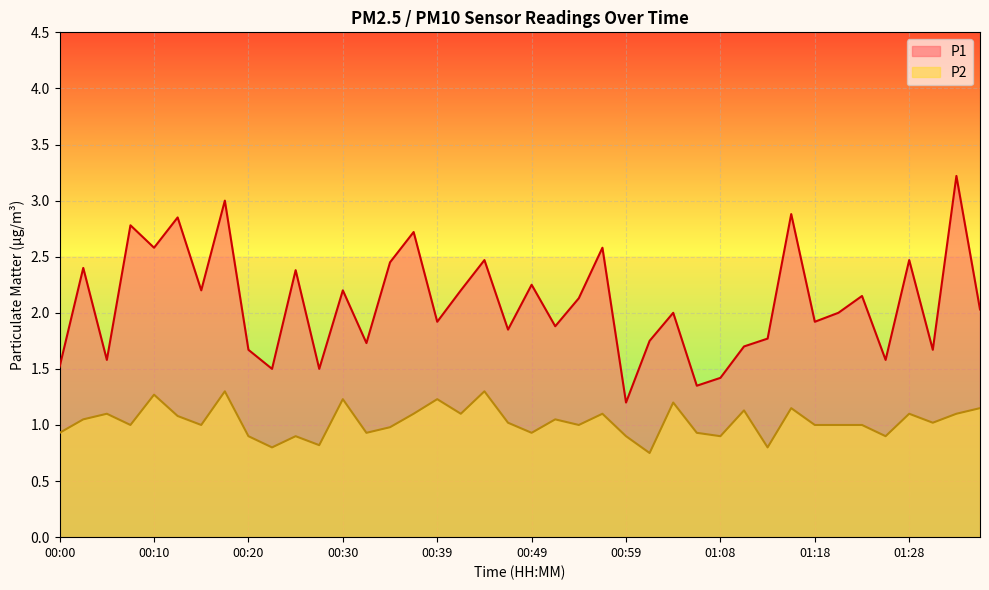

What is the sum of the P1 values at 00:32 and 01:13?

3.5